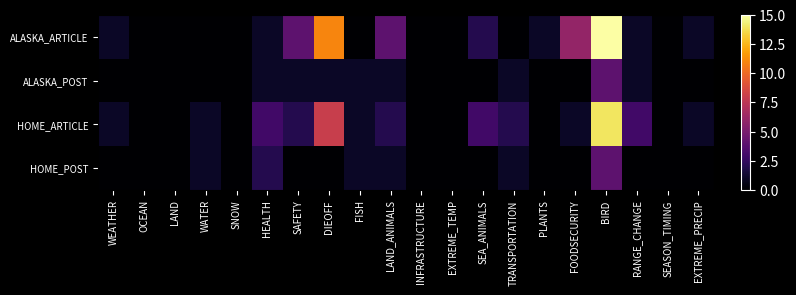

What is the sum of the HOME_ARTICLE values at SEA_ANIMALS and OCEAN?

3